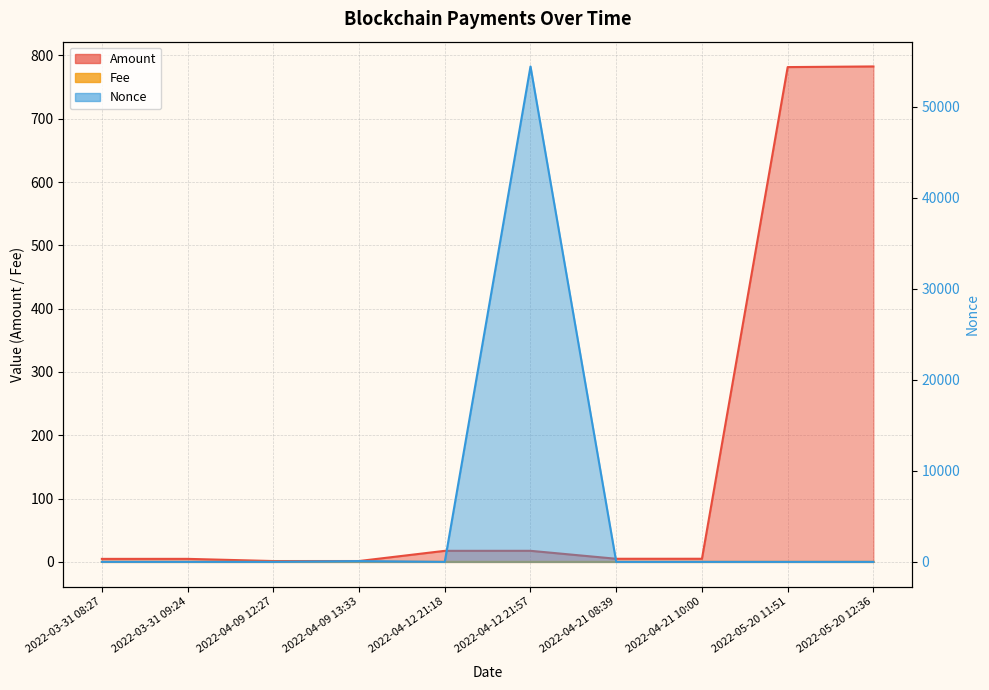

At 2022-04-09 12:27, list the series in order from smallest to largest.

Fee, Amount, Nonce